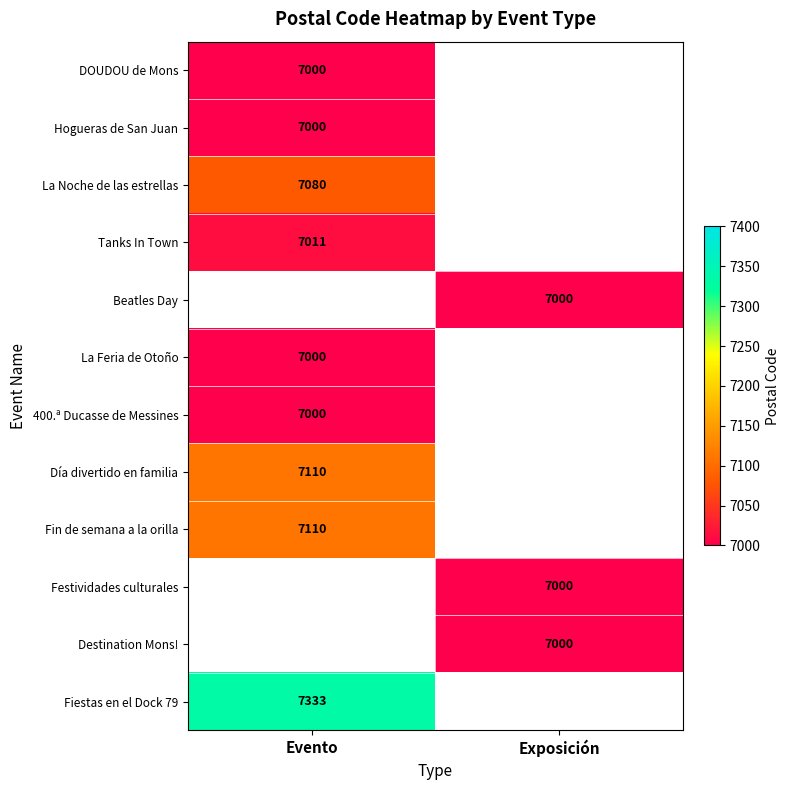

What is the minimum value shown in the chart?

7000.0